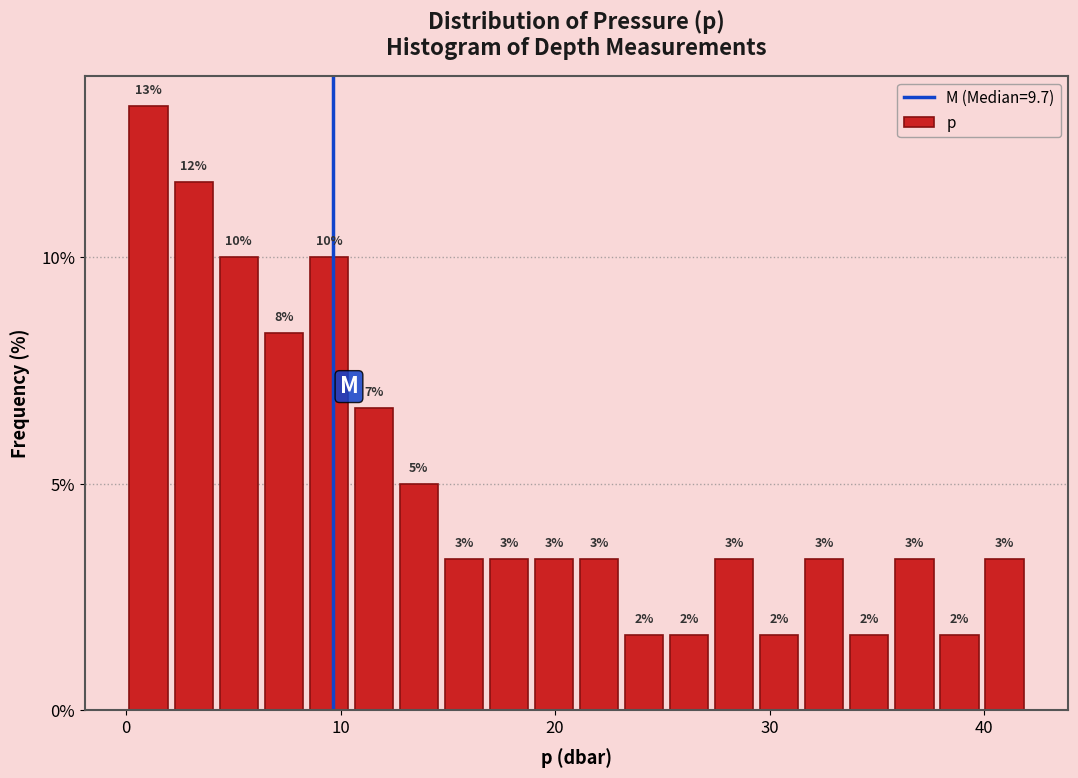

Read against the x-axis, roughly where is the centre of the tallest bar?

1